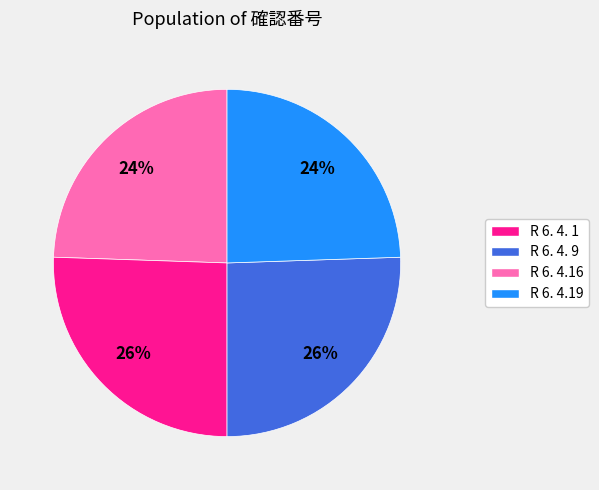

Does R 6. 4.19 represent more than half of the total?

No